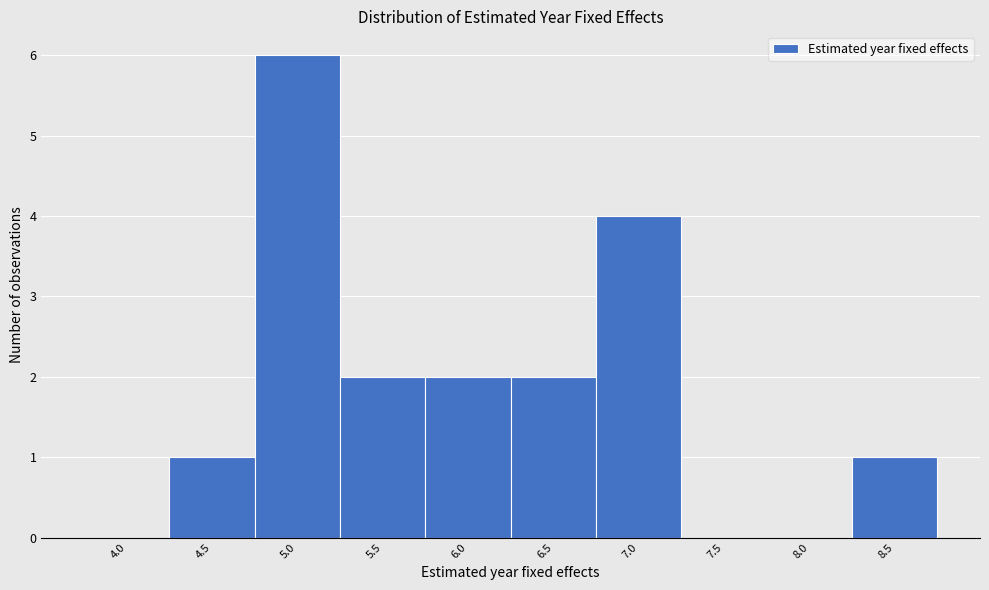

Reading right to left, list all the values displayed in this chart.

8.5=1	8.0=0	7.5=0	7.0=4	6.5=2	6.0=2	5.5=2	5.0=6	4.5=1	4.0=0